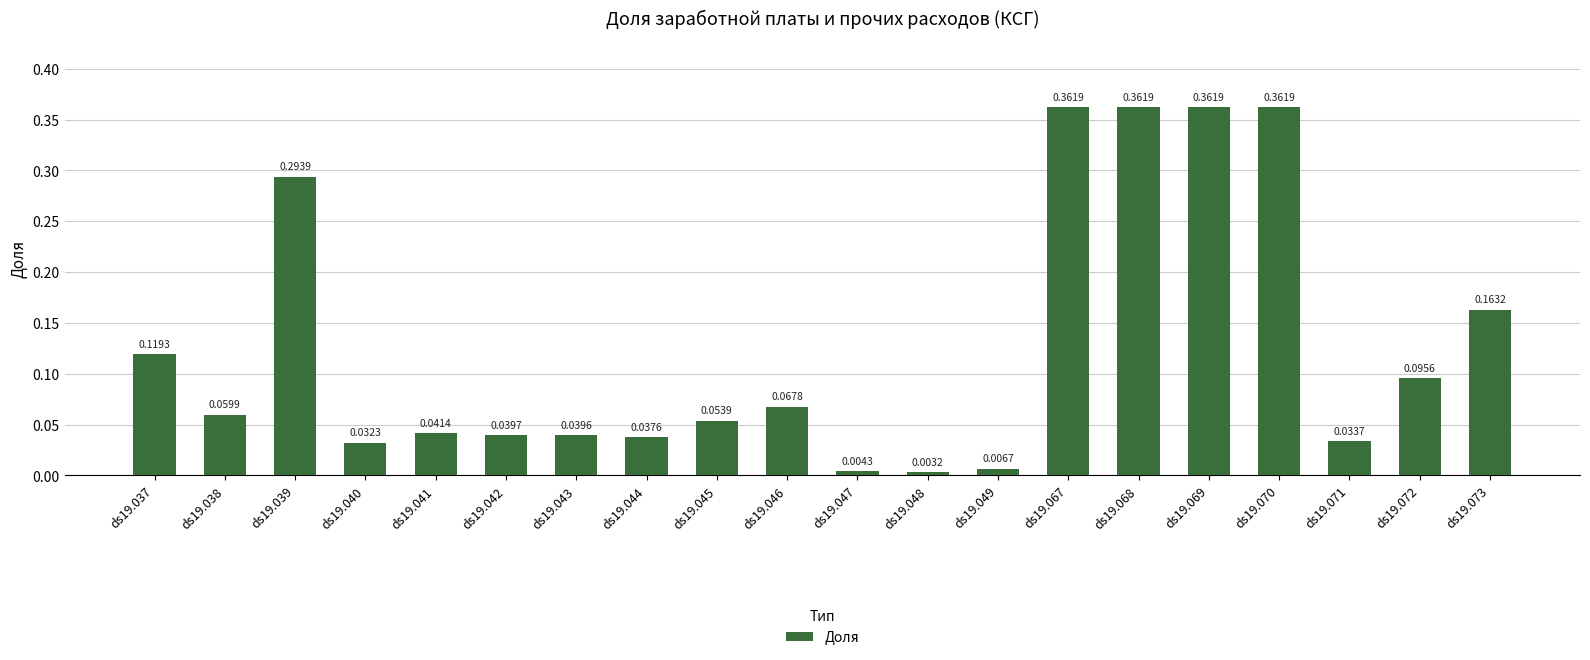

Does the chart contain any negative values?

No